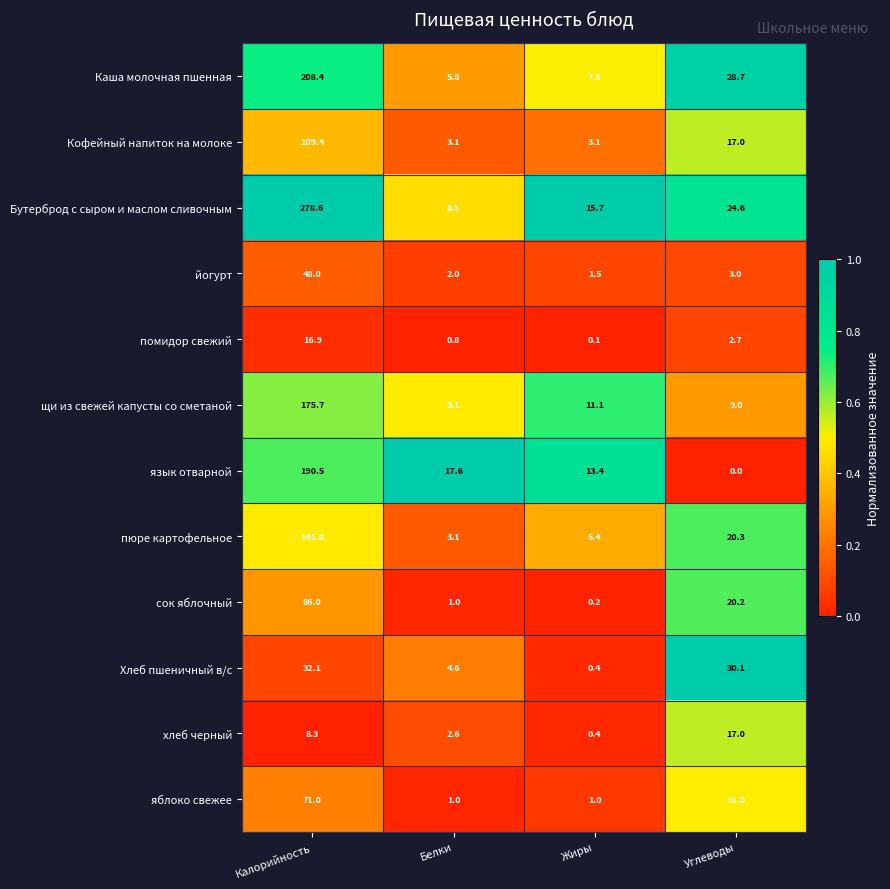

The помидор свежий series shows 1.0 at Углеводы. True or false?

False